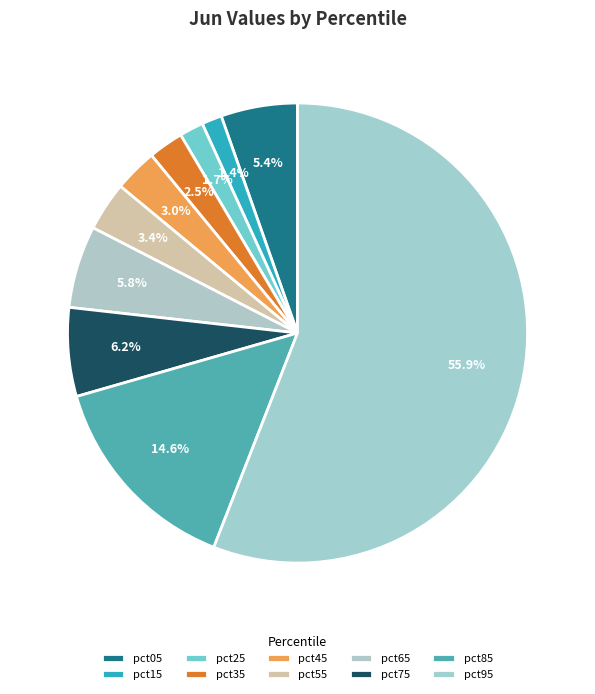

What percentage is the pct35 slice, to the nearest percent?

2%